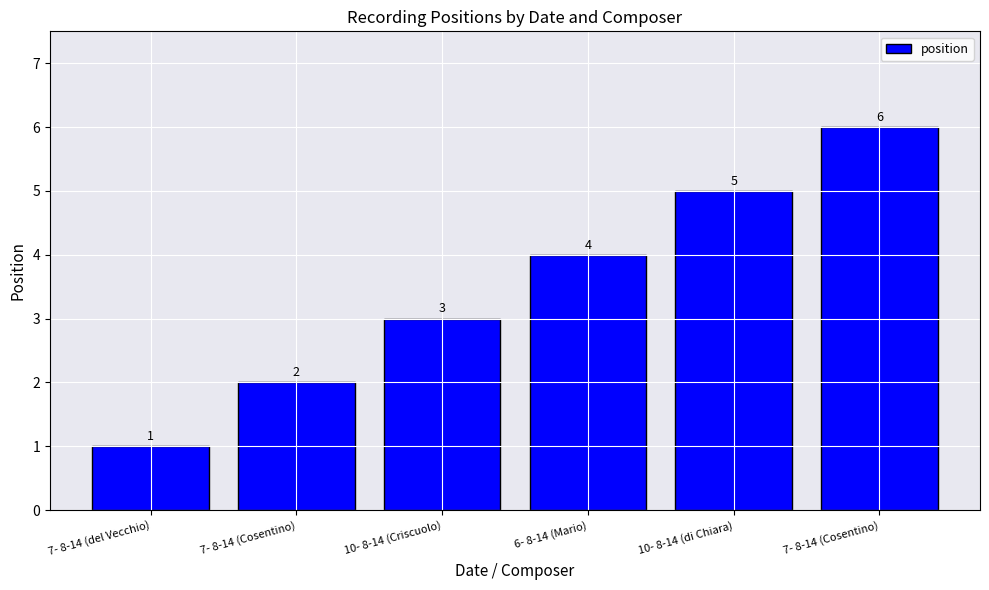

Are the bars horizontal?

No